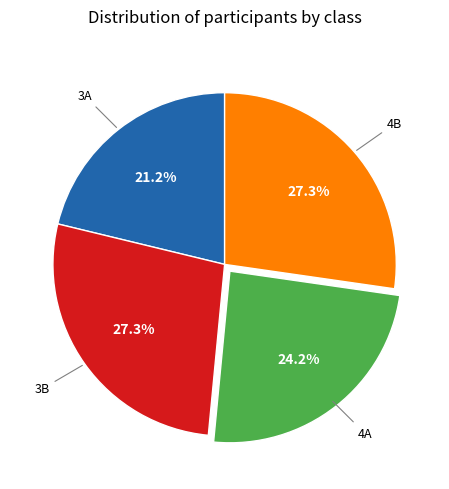

To the nearest percent, what is the difference between the largest and smallest slice percentages?

6%